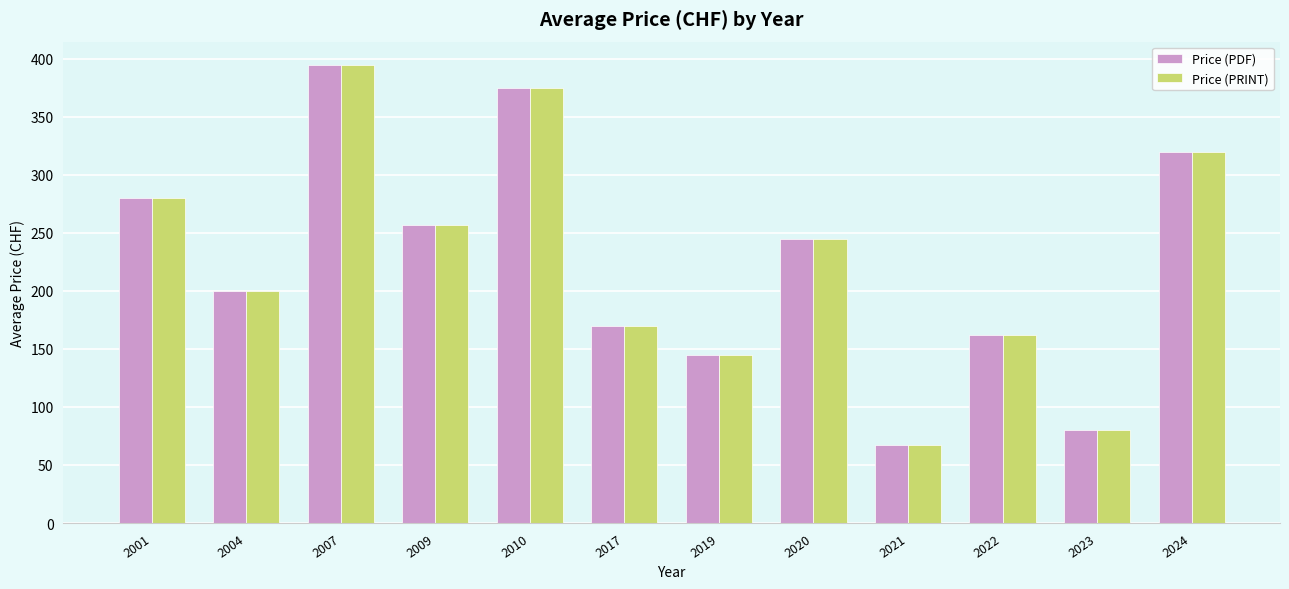

What is the difference between the maximum and second lowest values in the Price (PRINT) series?

315.0